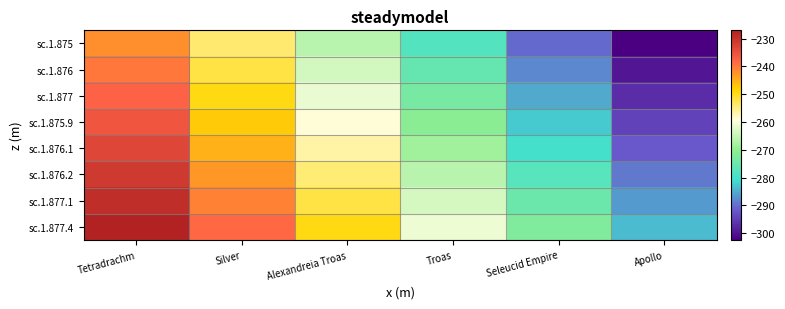

What is the total value across all series at Alexandreia Troas?

-2063.6